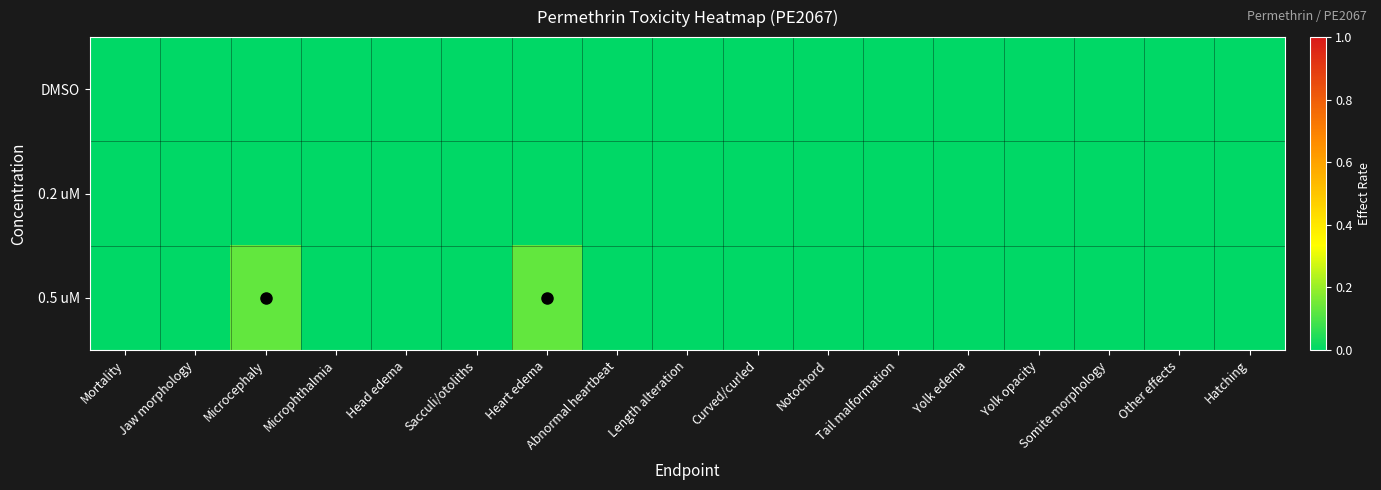

How many distinct data groups are displayed?

3